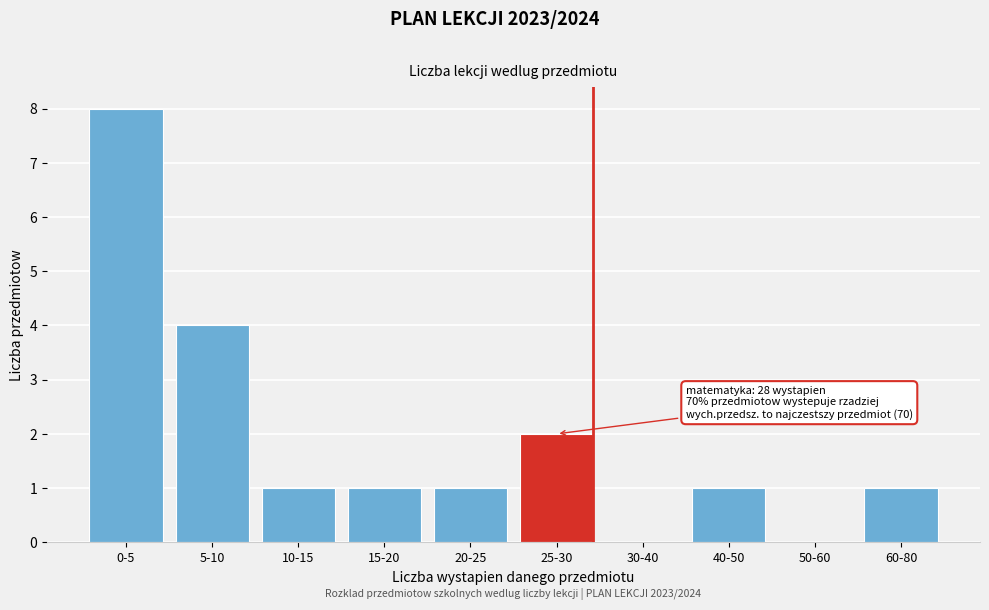

Reading left to right, what are all the values shown in this chart?

0-5=8	5-10=4	10-15=1	15-20=1	20-25=1	25-30=2	30-40=0	40-50=1	50-60=0	60-80=1